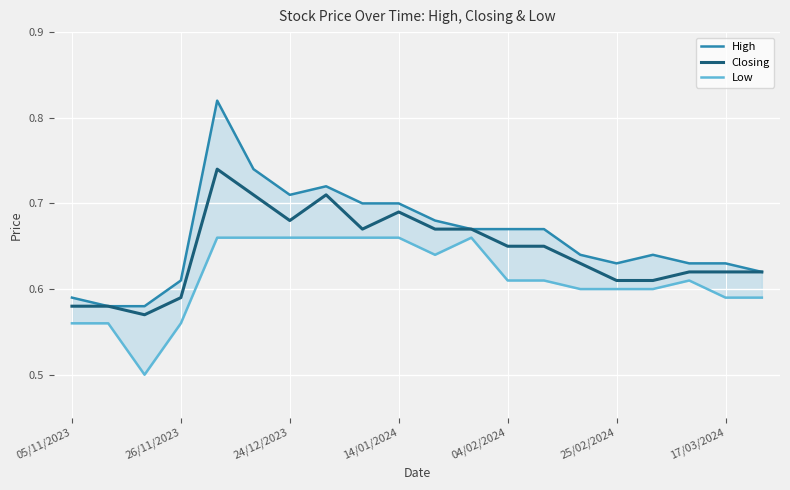

How many data points does each series have?

20